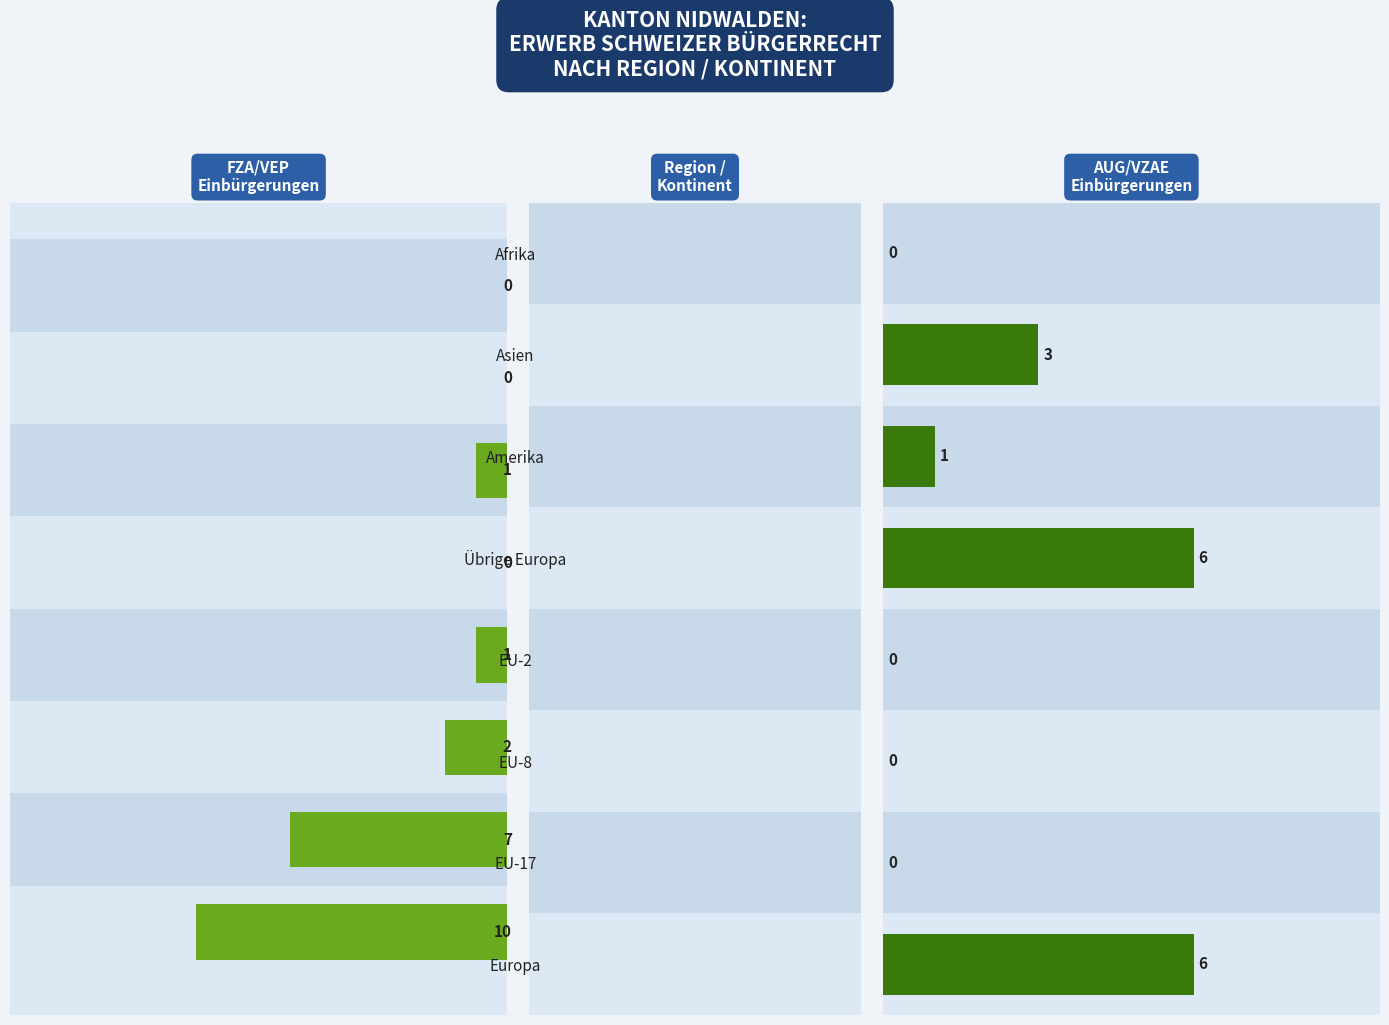

What is the sum of all AUG/VZAE Einbürgerungen values?

16